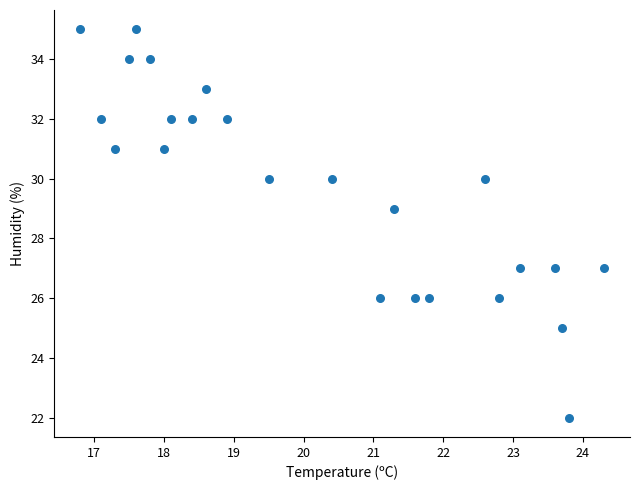

What is the range of Y values (max minus min)?

13